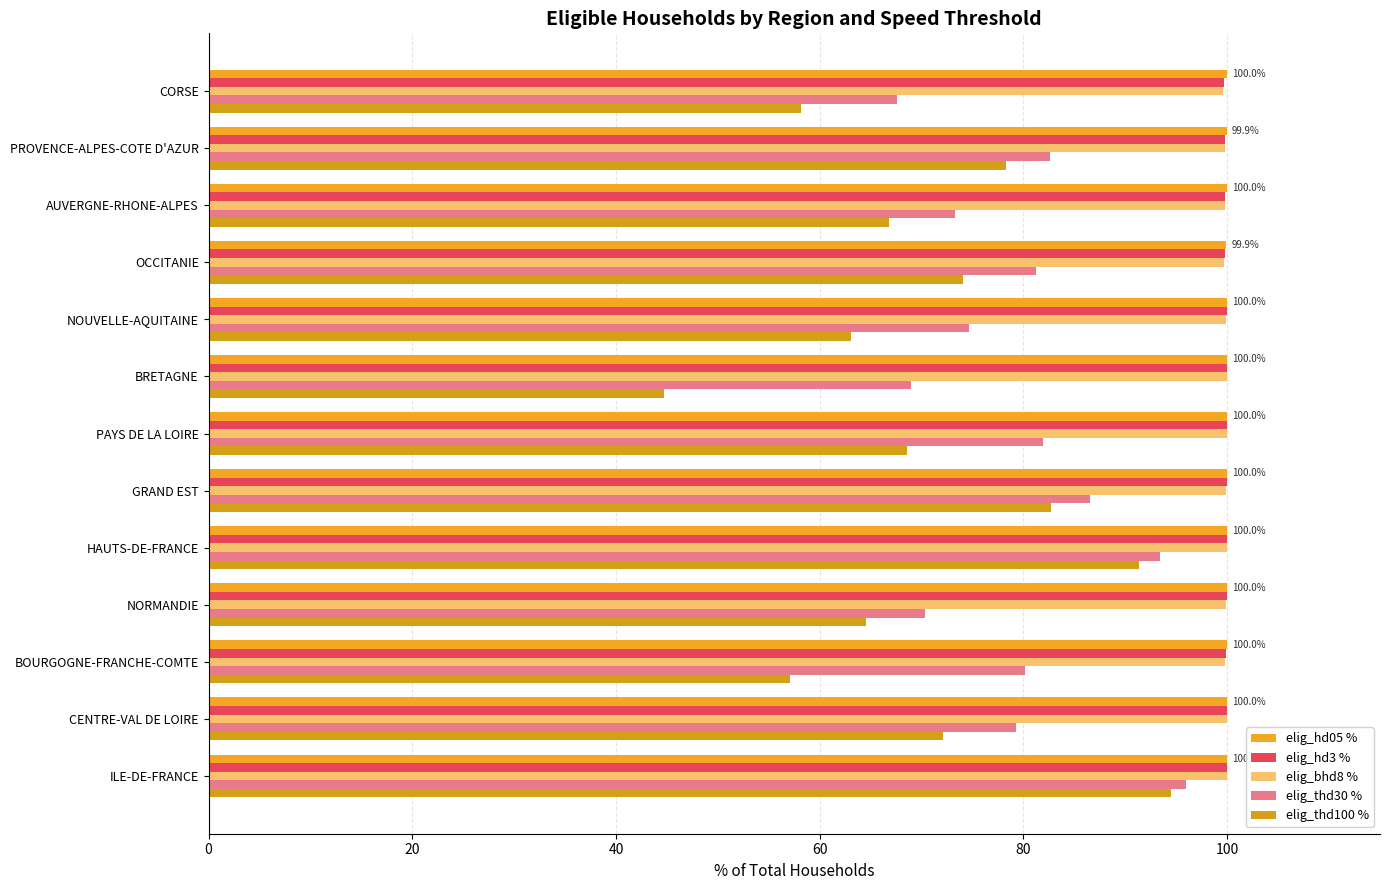

What is the sum of all elig_hd05 % values?

1299.7